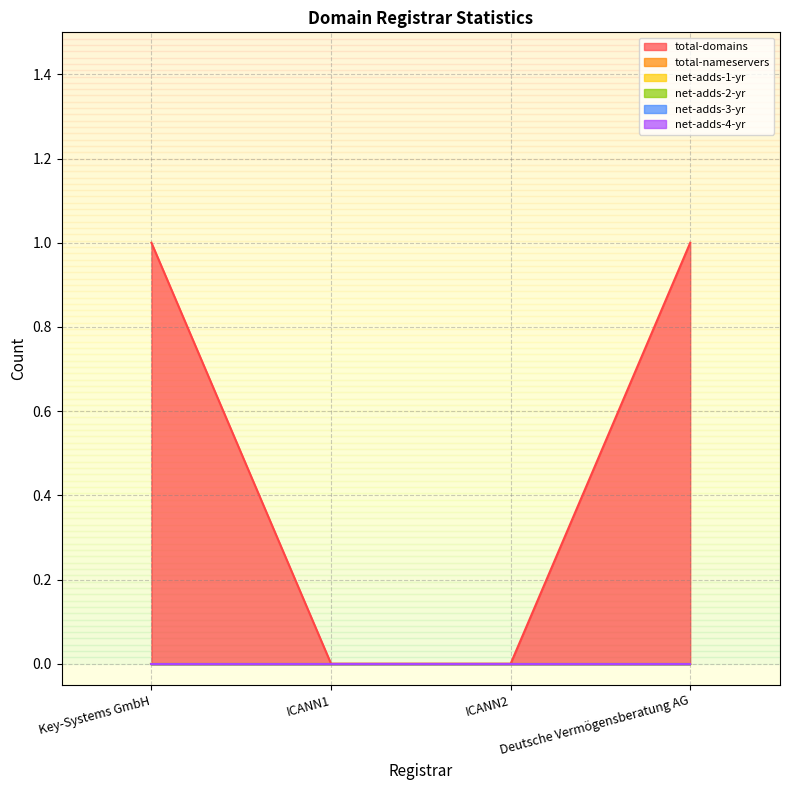

At which category is the sum across all series the highest?

Key-Systems GmbH